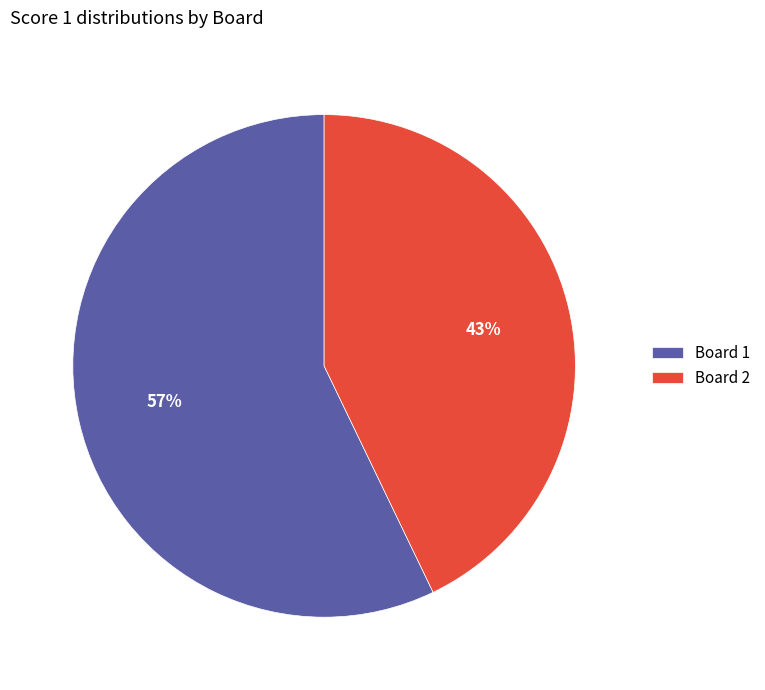

How many slices are in this pie chart?

2